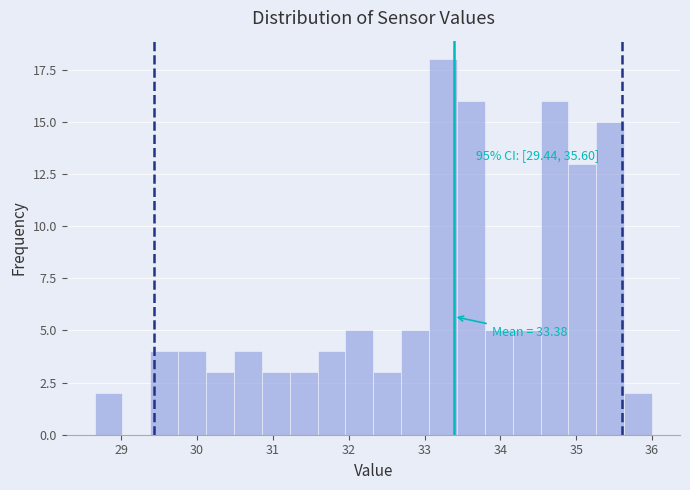

Read against the x-axis, roughly where is the centre of the tallest bar?

33.2